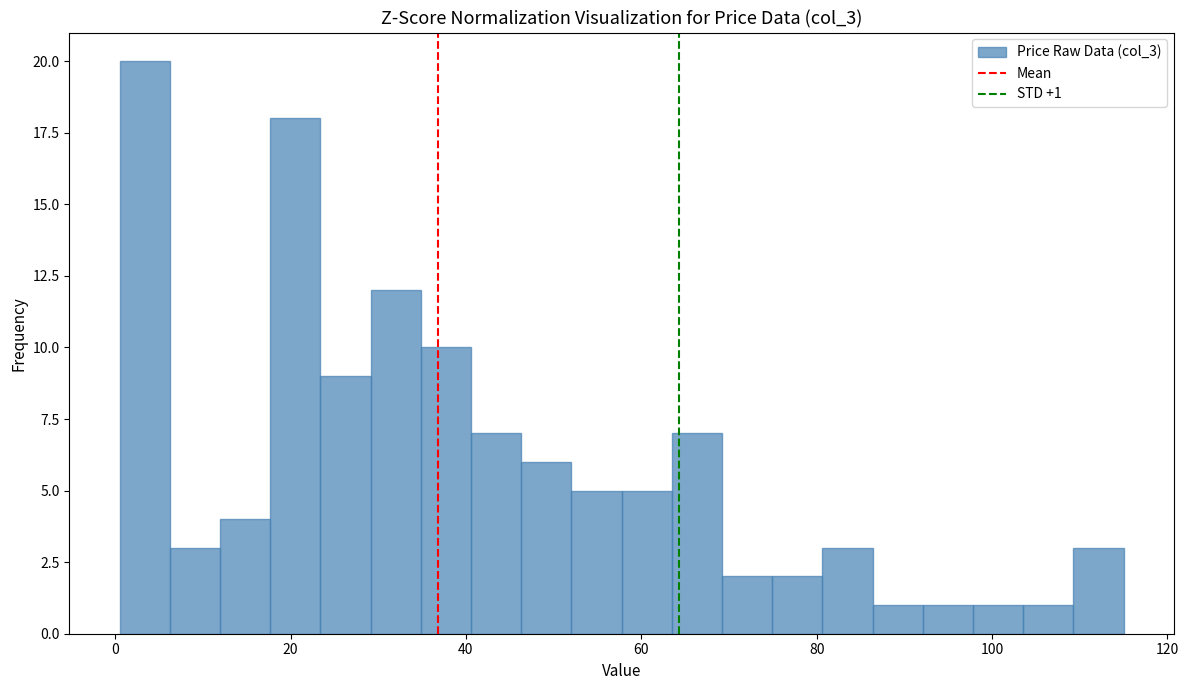

Around what value on the x-axis is the tallest bar? Give the approximate position of its centre, as read against the axis.

4